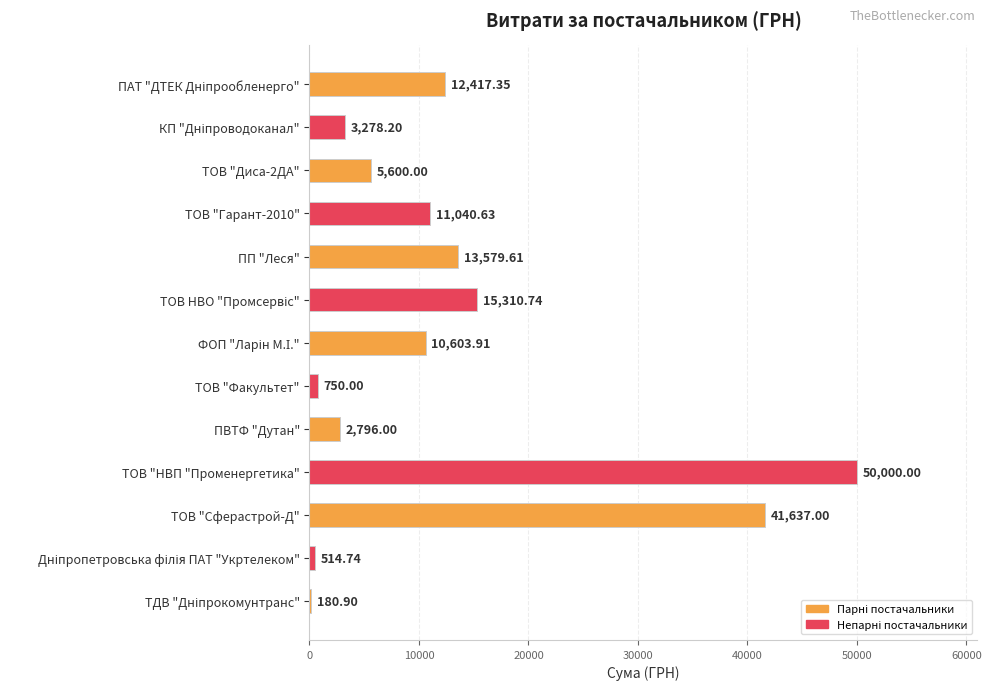

How many distinct data groups are displayed?

1